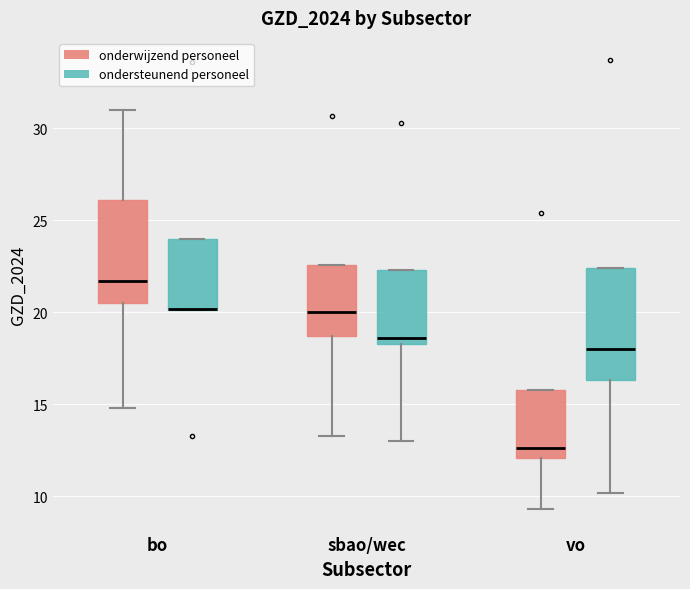

Reading left to right, read every box against the y-axis: the position of its median line, the range the box covers, and the ends of its whiskers. The values are not printed on the chart, so give them approximately, as read against the axis.

bo (onderwijzend personeel): median 21.5, box 20.5 to 26.0, whiskers 15.0 to 31.0
bo (ondersteunend personeel): median 20.0 (drawn on the box's lower edge), box 20.0 to 24.0, whiskers 20.0 to 24.0
sbao/wec (onderwijzend personeel): median 20.0, box 18.5 to 22.5, whiskers 13.5 to 22.5
sbao/wec (ondersteunend personeel): median 18.5 (just above the box's lower edge), box 18.5 to 22.5, whiskers 13.0 to 22.5
vo (onderwijzend personeel): median 12.5, box 12.0 to 16.0, whiskers 9.5 to 16.0
vo (ondersteunend personeel): median 18.0, box 16.5 to 22.5, whiskers 10.0 to 22.5